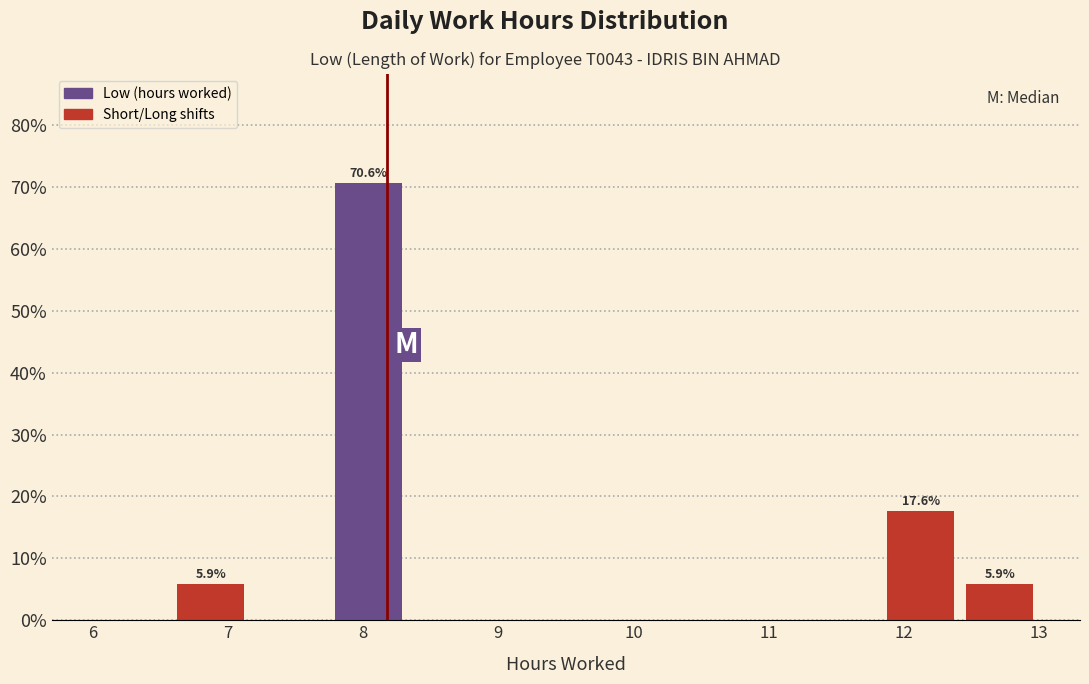

Which range on the x-axis has the tallest bar?

7.8 to 8.3